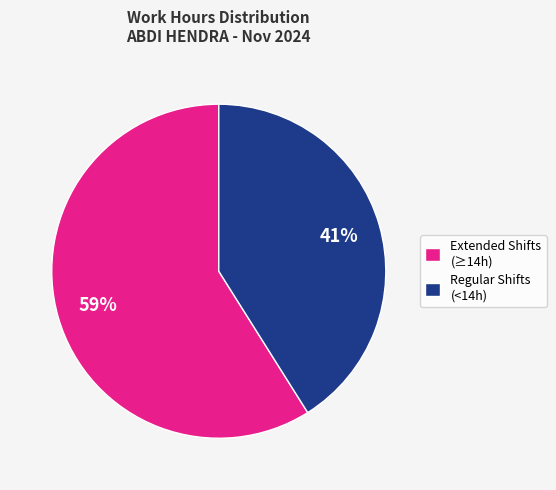

To the nearest percent, what portion does Regular Shifts (<14h) represent?

41%